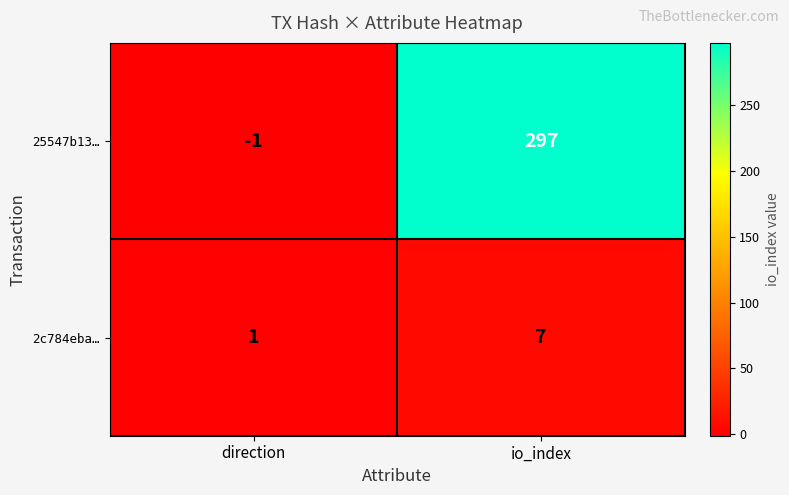

List the series in order of their overall mean, lowest first.

2c784eba…, 25547b13…